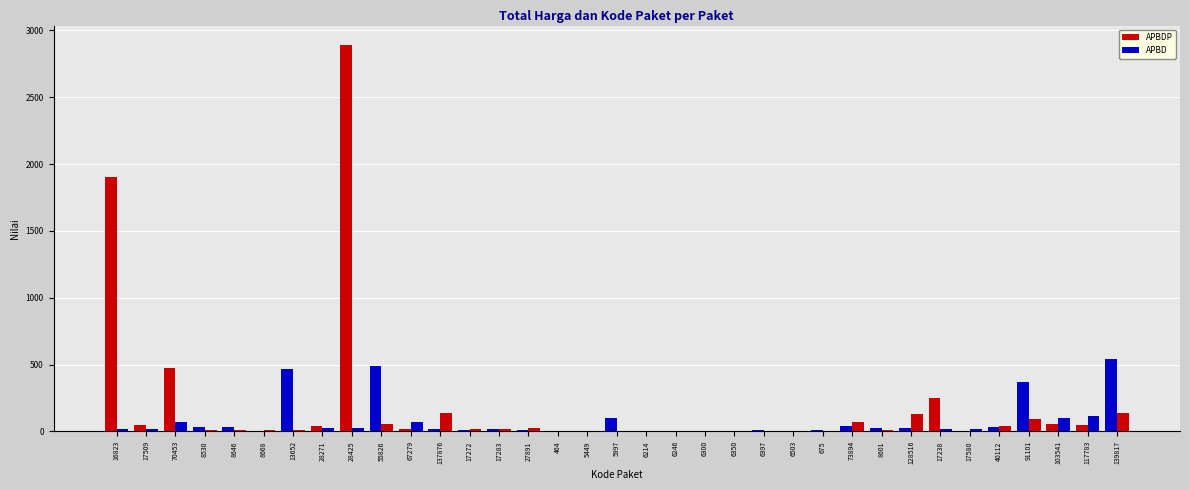

Does the chart contain stacked bars?

No